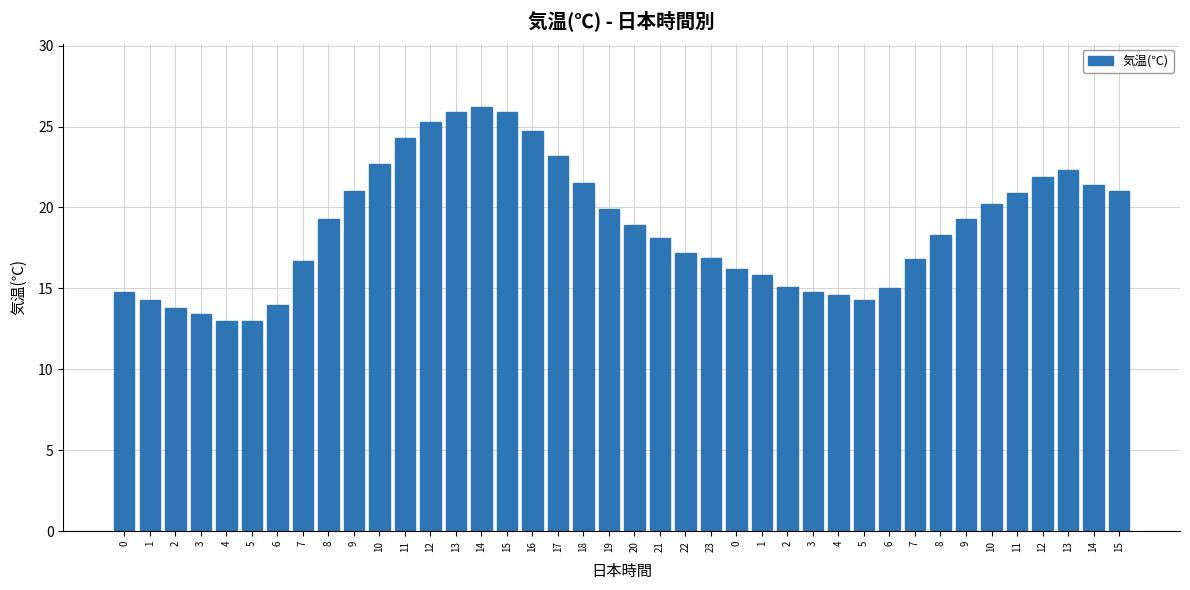

The value at 19 is 6.0. True or false?

False